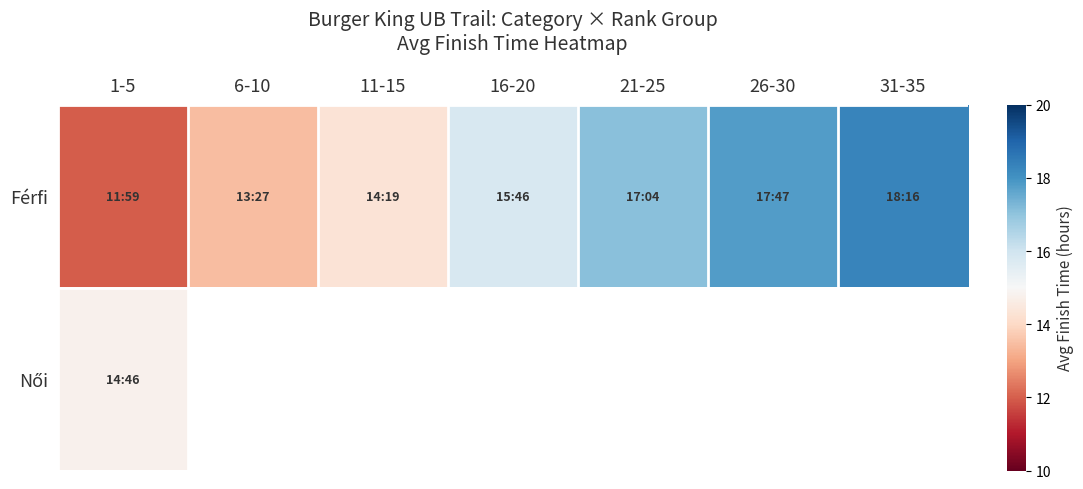

At how many categories does at least one series exceed 15?

4